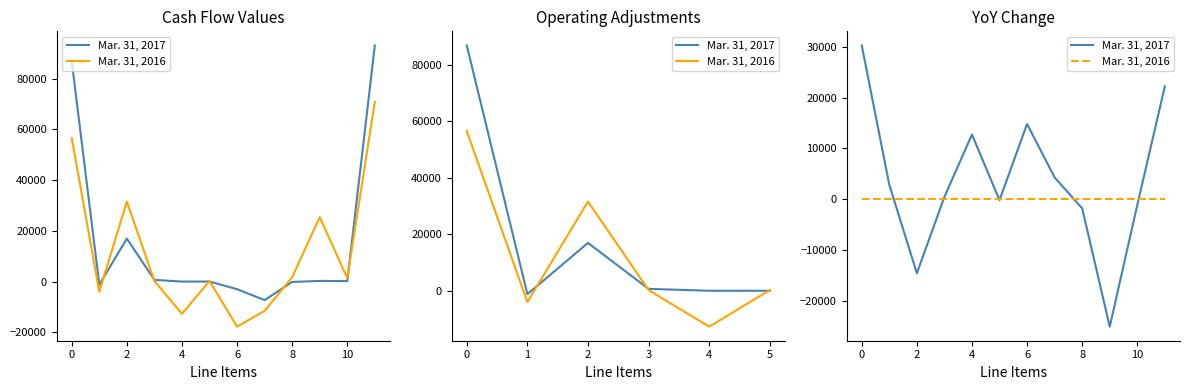

How many values in Mar. 31, 2017 are below zero?

5